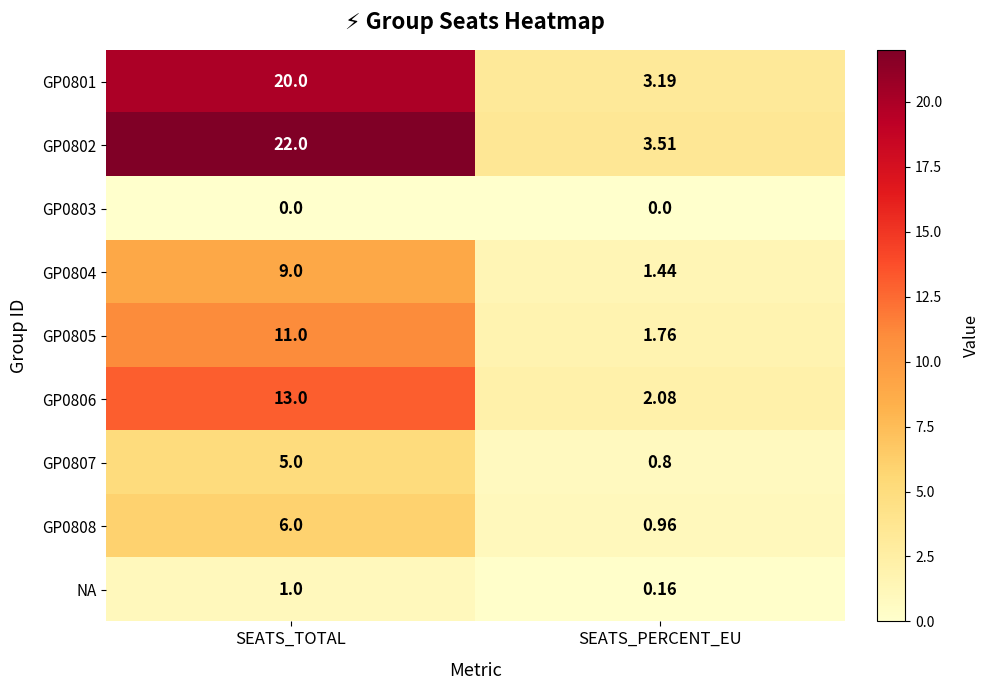

Which category has the highest value across all series?

SEATS_TOTAL